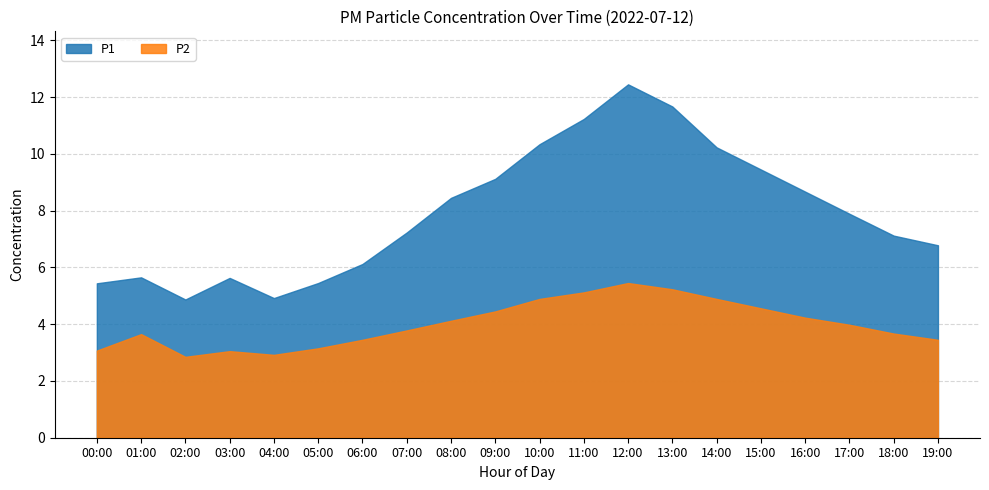

How many values in the P2 series exceed 3?

17